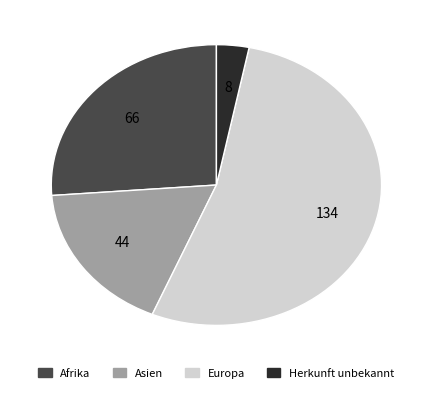

What is the smallest slice in the pie chart?

Herkunft unbekannt